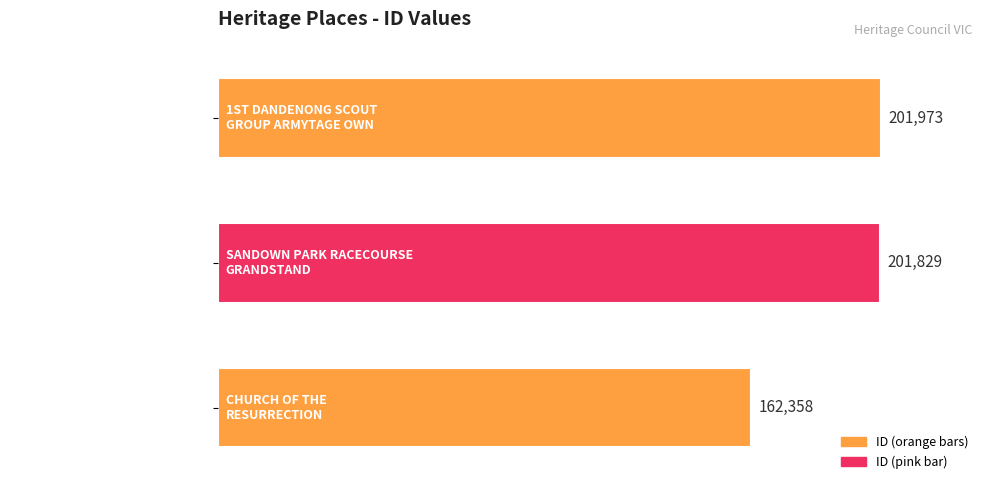

How many distinct data groups are displayed?

1